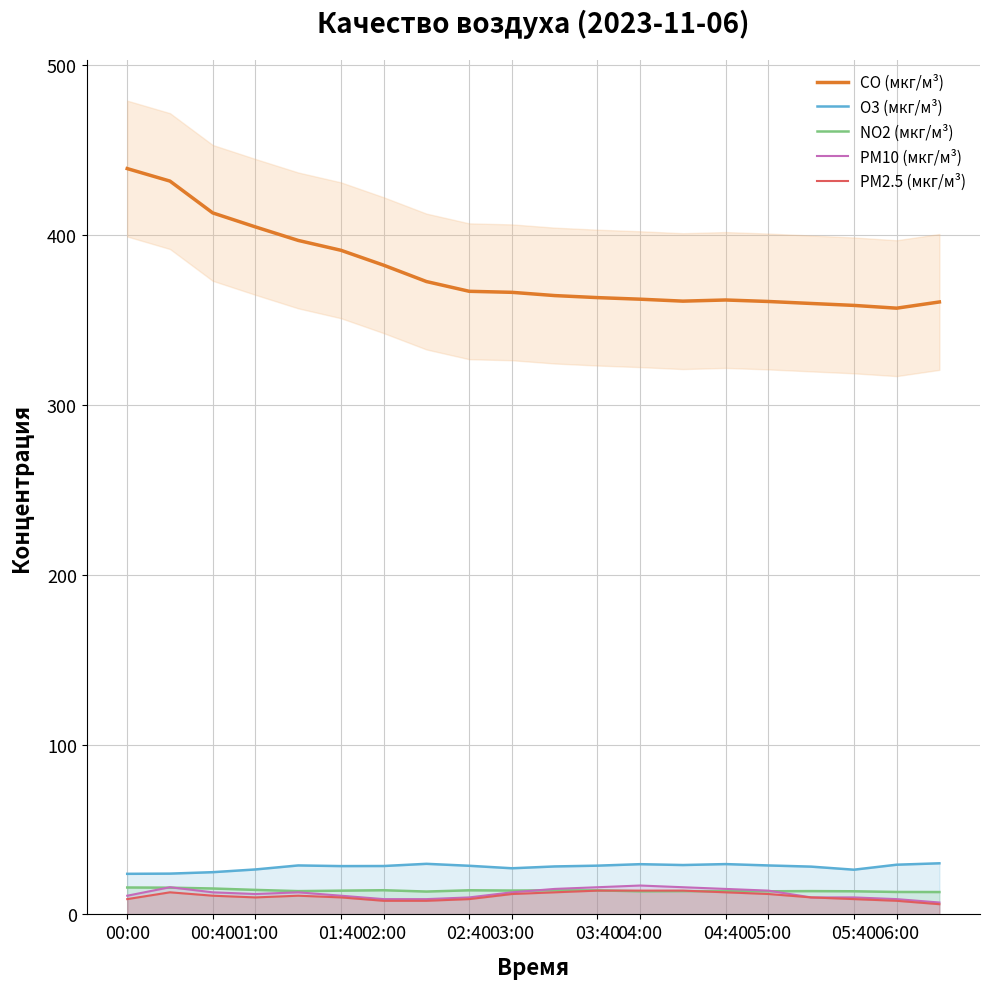

How many categories are shown in the chart?

20